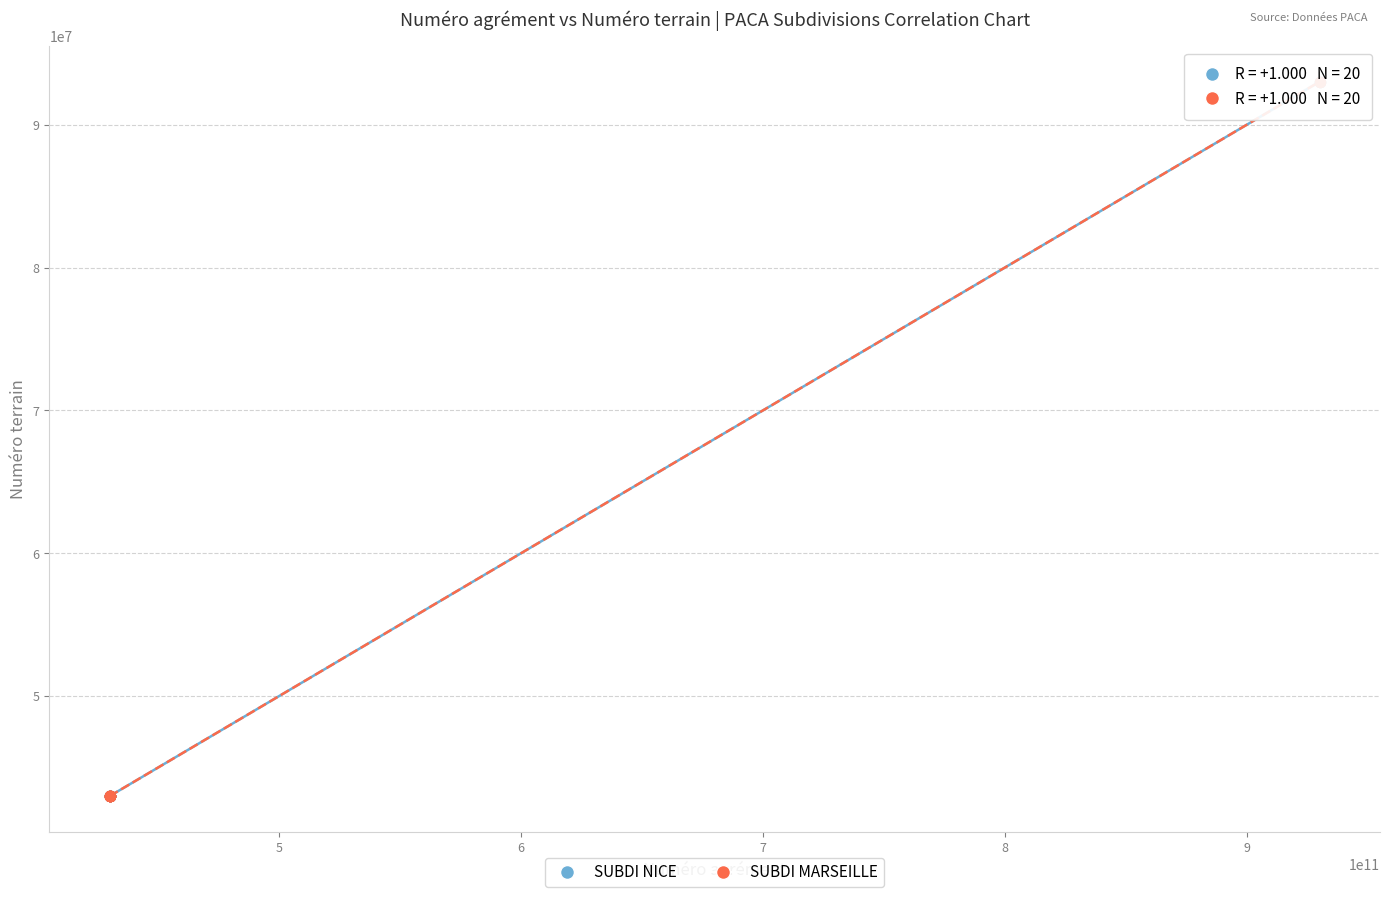

What are all the series names shown in the legend?

SUBDI NICE, SUBDI MARSEILLE